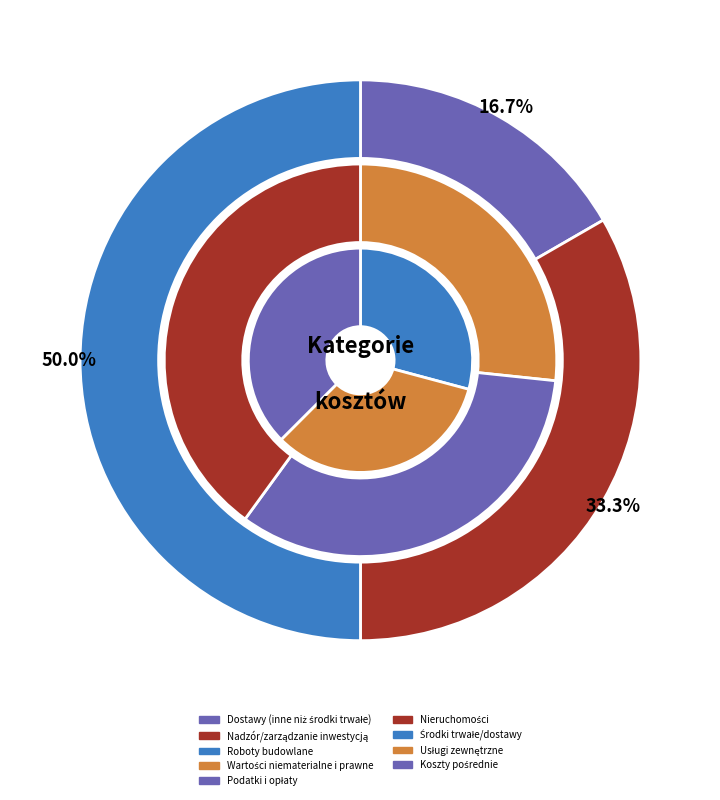

Which has a higher value, Usługi zewnętrzne or Podatki i opłaty?

Usługi zewnętrzne